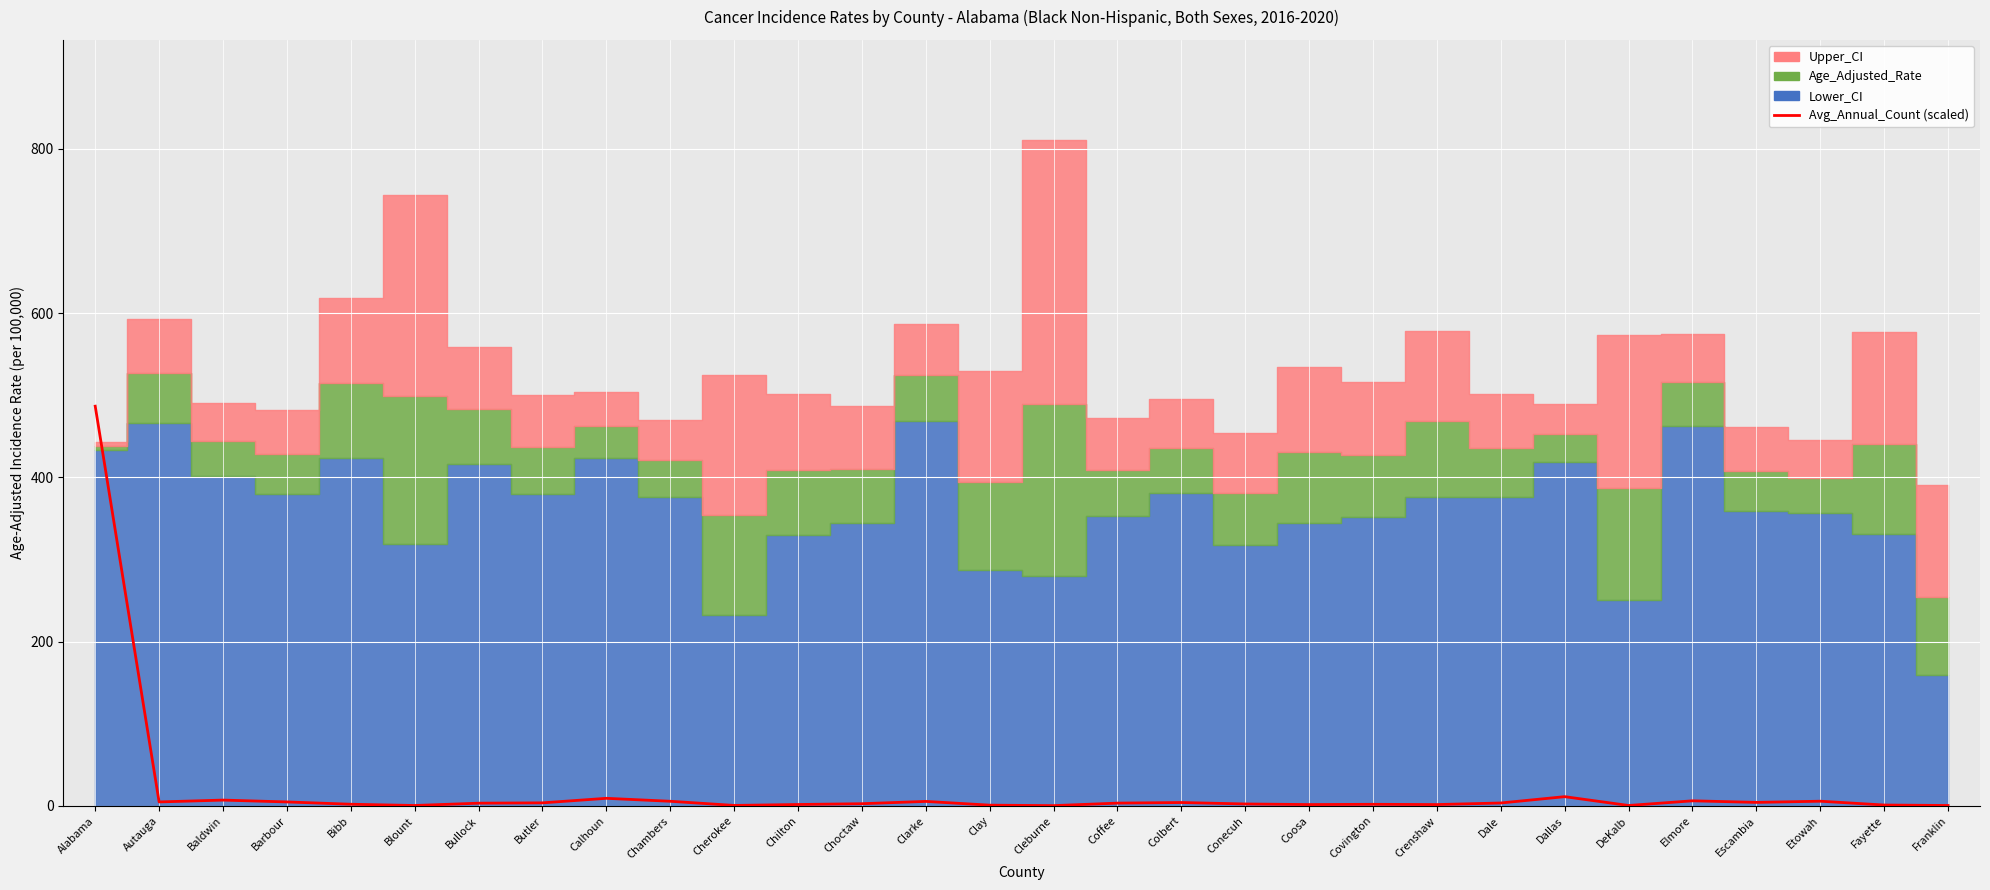

Which category has the highest value across all series?

Alabama